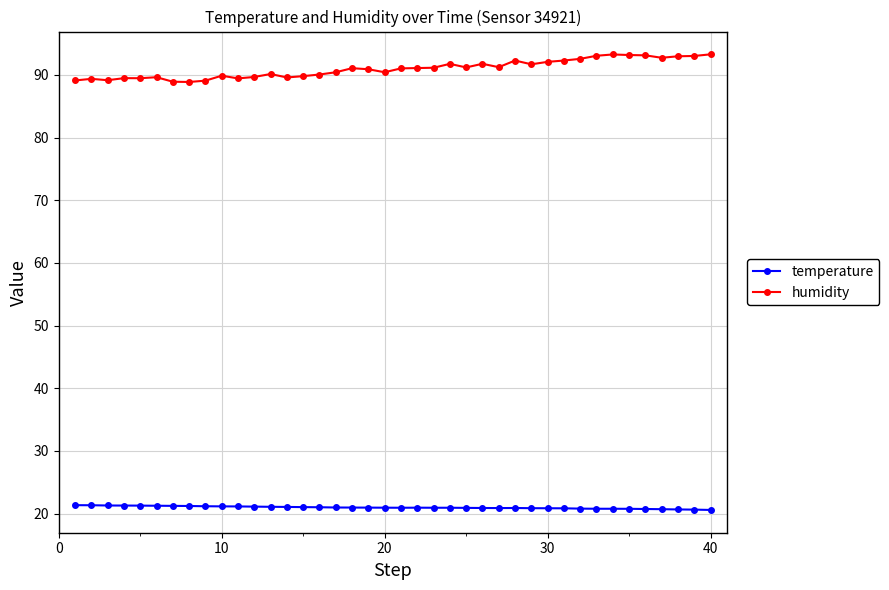

List the series in order of their overall mean, highest first.

humidity, temperature